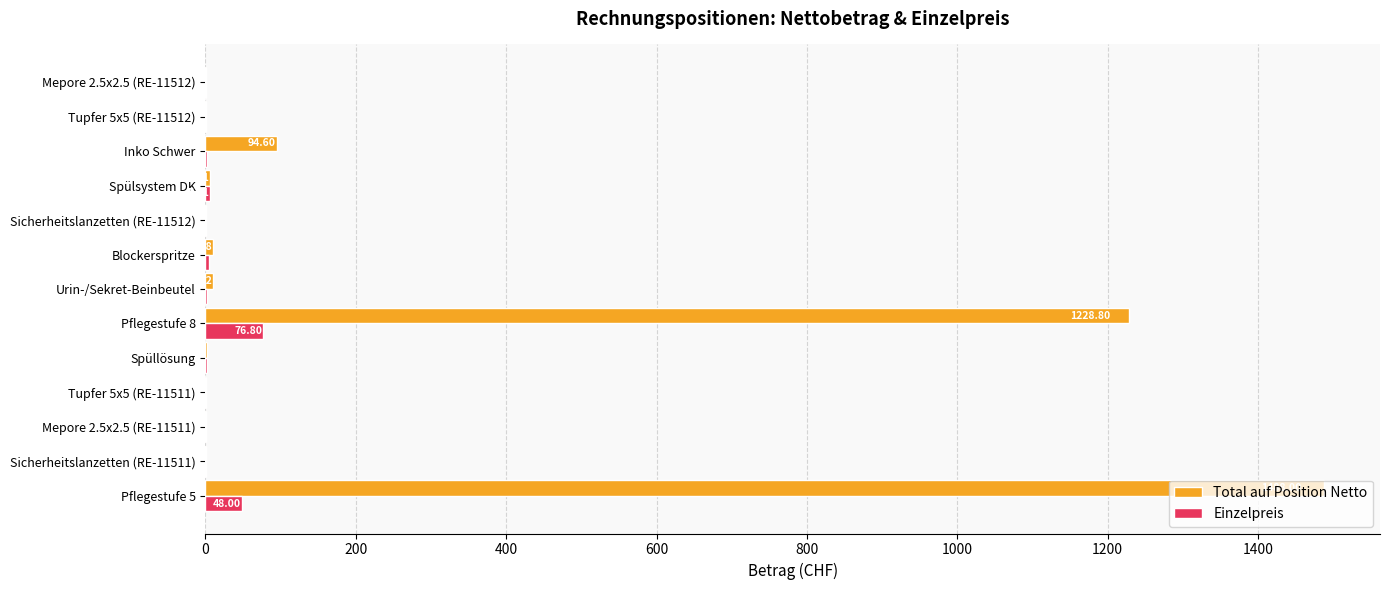

Which series changed the most between Pflegestufe 5 and Mepore 2.5x2.5 (RE-11511)?

Total auf Position Netto